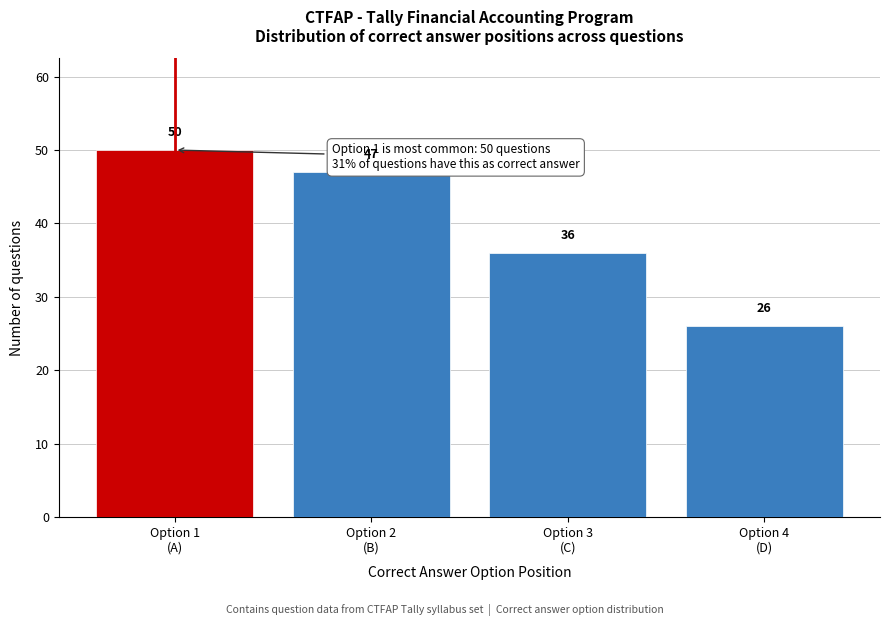

Reading left to right, list all the values displayed in this chart.

50	47	36	26